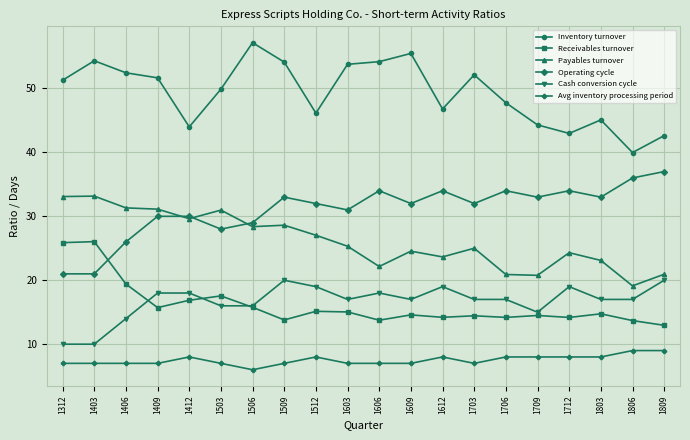

What is the value of the Payables turnover point at the 12th from the left?

24.6